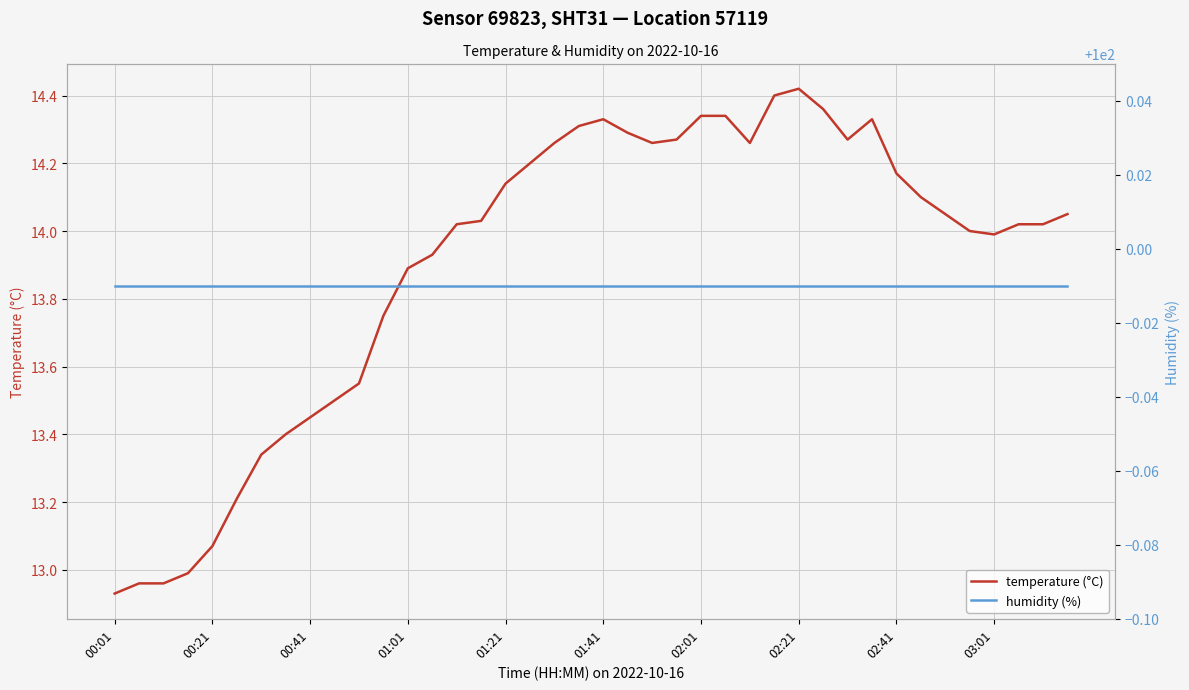

Is the value of humidity (%) at 22 greater than the value of temperature (°C) at 13?

Yes